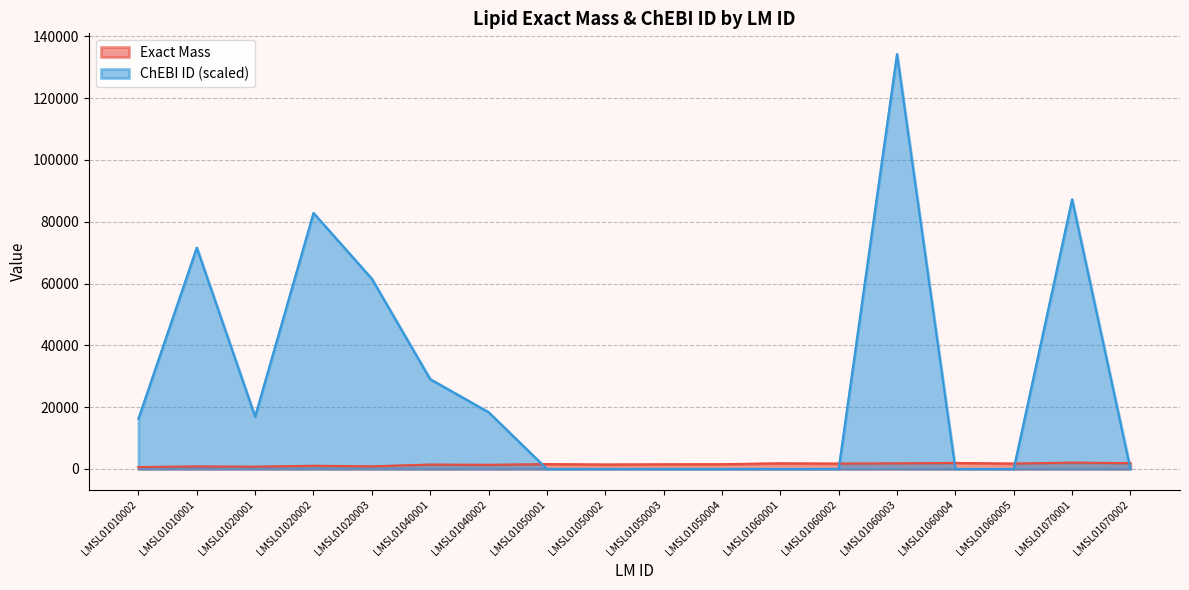

Which has a higher value, LMSL01070002 or LMSL01010002?

LMSL01070002